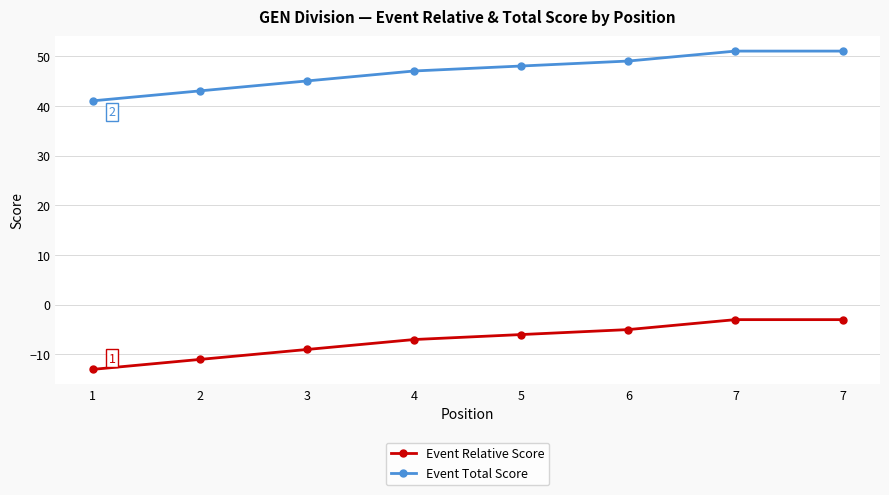

Which has a higher value, 4 or 7?

7